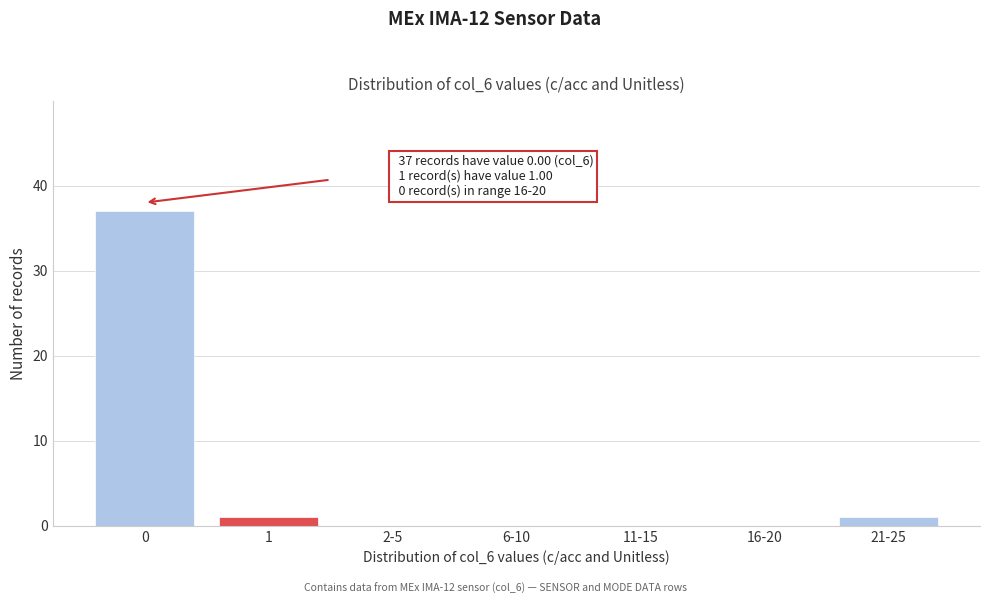

Reading left to right, extract all data points from this chart.

0=37	1=1	2-5=0	6-10=0	11-15=0	16-20=0	21-25=1